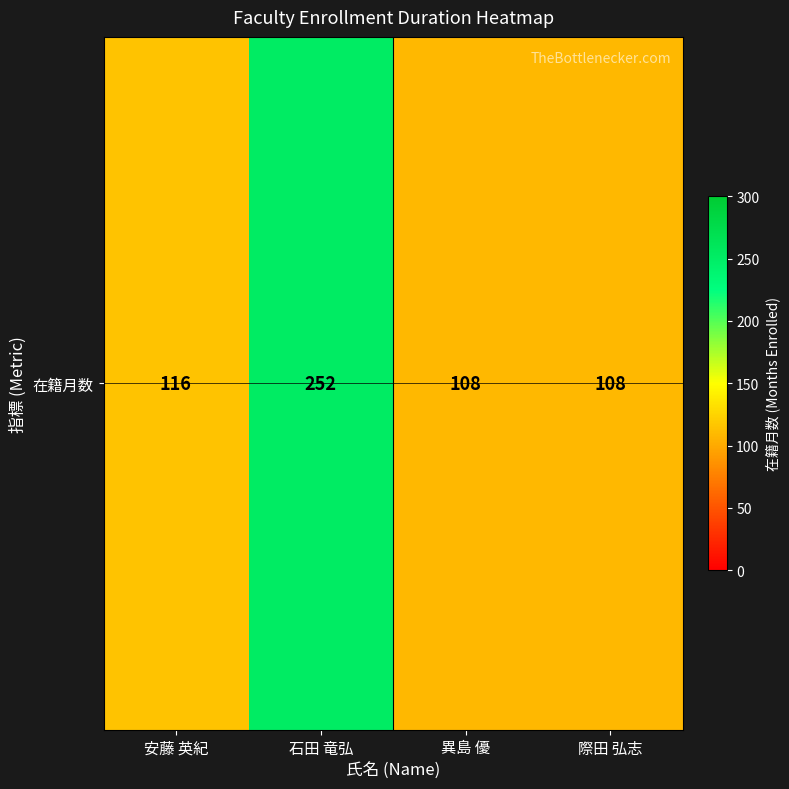

What is the difference between the values at 際田 弘志 and 石田 竜弘?

144